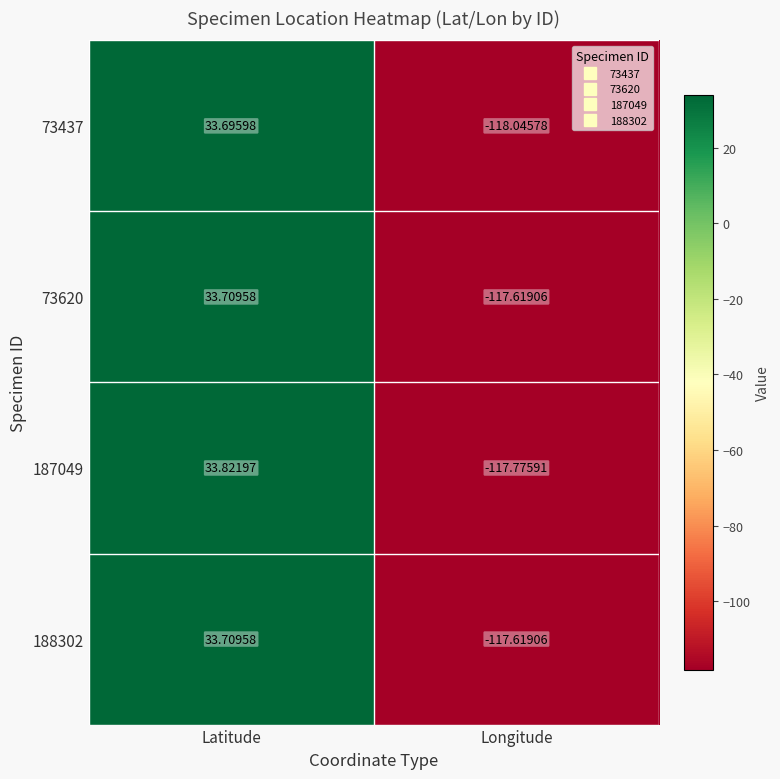

At which label does 73620 first exceed 33?

Latitude